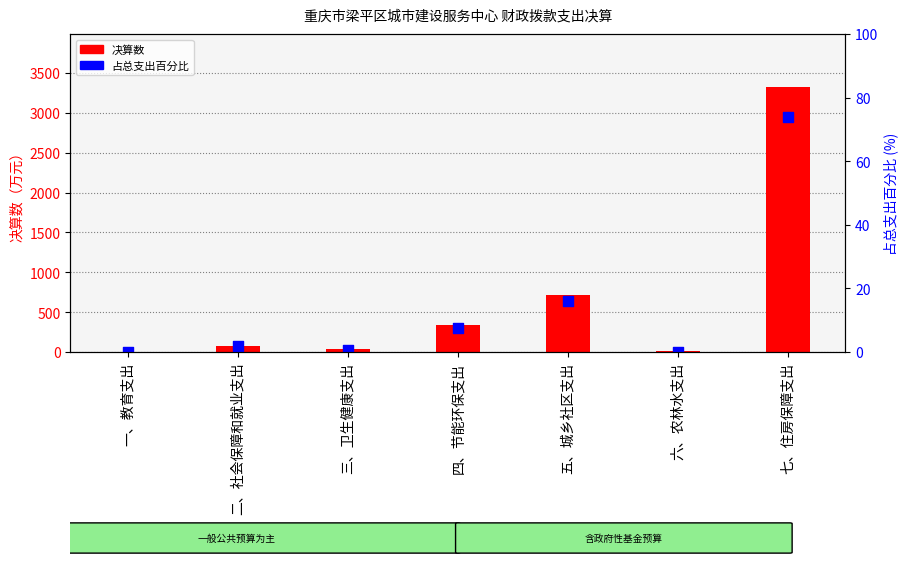

At which category is the sum across all series the highest?

七、住房保障支出